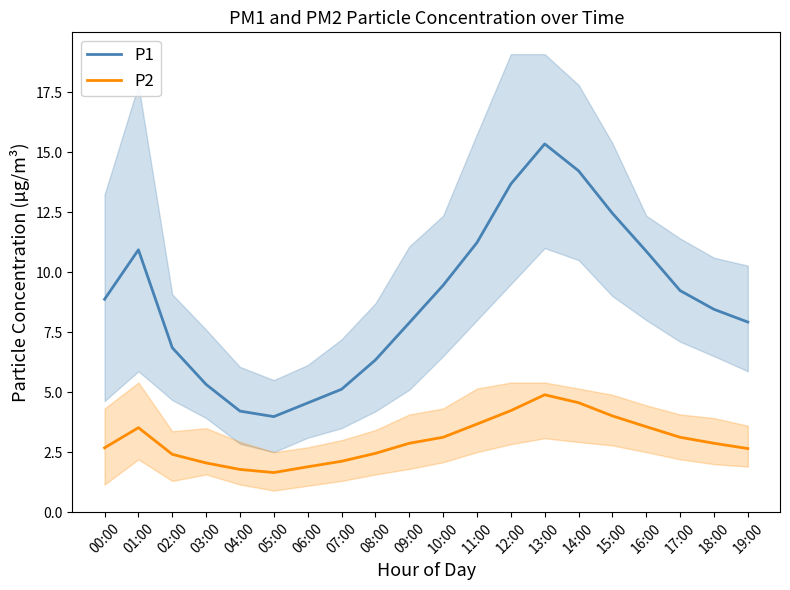

How many values in the P2 series are below 2?

3